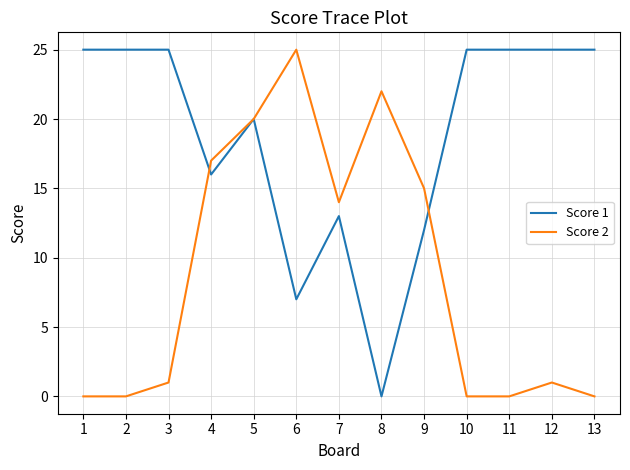

What is the sum of all Score 2 values?

115